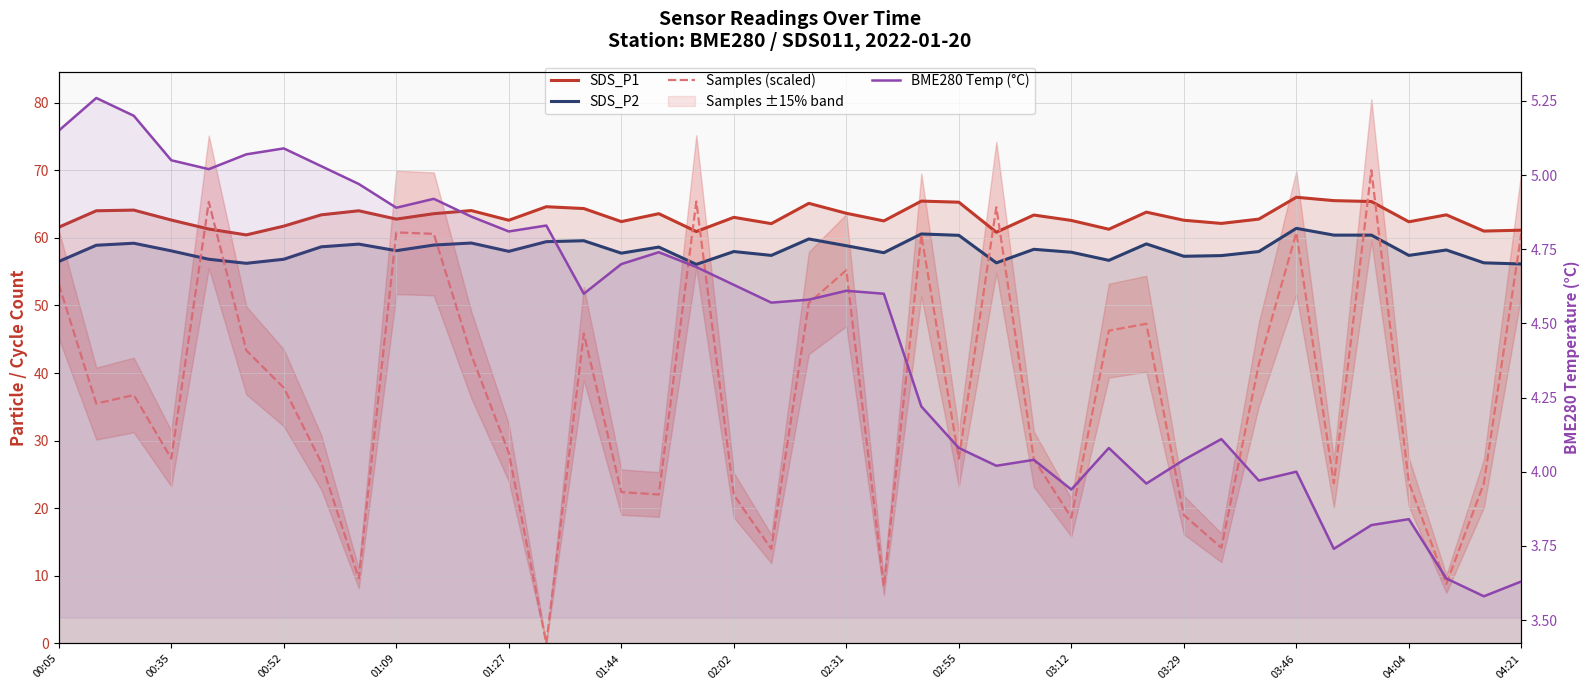

Reading left to right, what are all the values shown in this chart?

SDS_P1: 61.6	64.0	64.1	62.6	61.3	60.4	61.7	63.4	64.0	62.8	63.6	64.0	62.6	64.6	64.3	62.4	63.6	60.9	63.0	62.1	65.1	63.6	62.5	65.4	65.3	60.8	63.4	62.6	61.3	63.8	62.6	62.1	62.8	66.0	65.5	65.4	62.4	63.4	61.0	61.1
SDS_P2: 56.5	58.9	59.2	58.1	56.8	56.2	56.8	58.7	59.1	58.1	58.9	59.2	58.0	59.4	59.6	57.7	58.6	56.1	58.0	57.4	59.8	58.8	57.8	60.6	60.4	56.3	58.3	57.9	56.7	59.1	57.3	57.4	58.0	61.4	60.4	60.4	57.4	58.2	56.3	56.1
Samples (scaled): 53.1	35.5	36.7	27.4	65.3	43.4	37.8	26.8	9.6	60.8	60.6	42.7	28.2	0.0	45.8	22.4	22.0	65.4	22.0	14.0	50.4	55.2	8.4	60.4	27.3	64.5	27.3	18.6	46.3	47.3	19.0	14.2	41.3	60.8	23.7	70.0	23.9	8.8	23.7	60.7
BME280 Temp (°C): 5.2	5.3	5.2	5.0	5.0	5.1	5.1	5.0	5.0	4.9	4.9	4.9	4.8	4.8	4.6	4.7	4.7	4.7	4.6	4.6	4.6	4.6	4.6	4.2	4.1	4.0	4.0	3.9	4.1	4.0	4.0	4.1	4.0	4.0	3.7	3.8	3.8	3.6	3.6	3.6